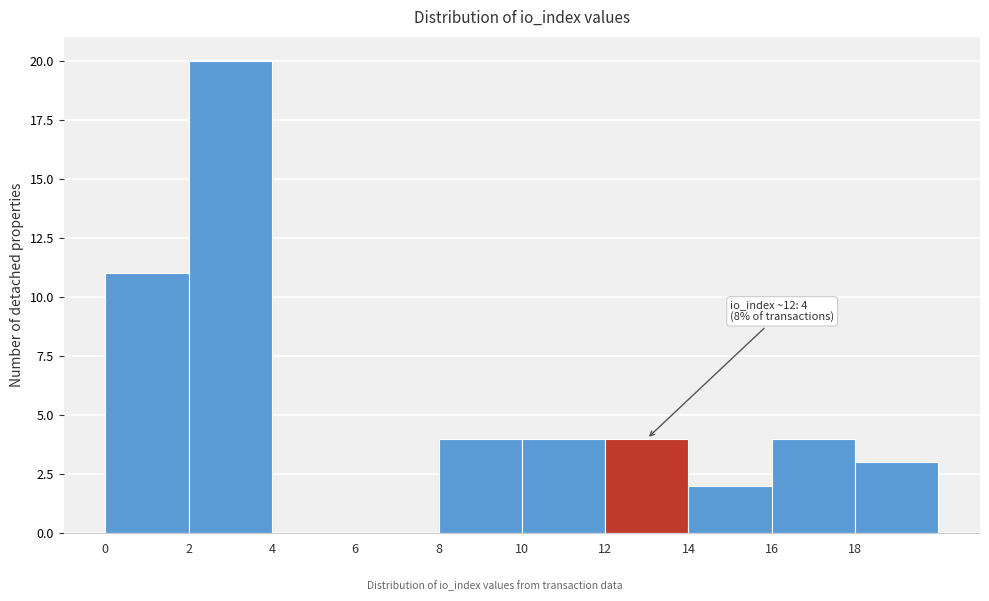

Over which range of the x-axis is the bar tallest?

2 to 4